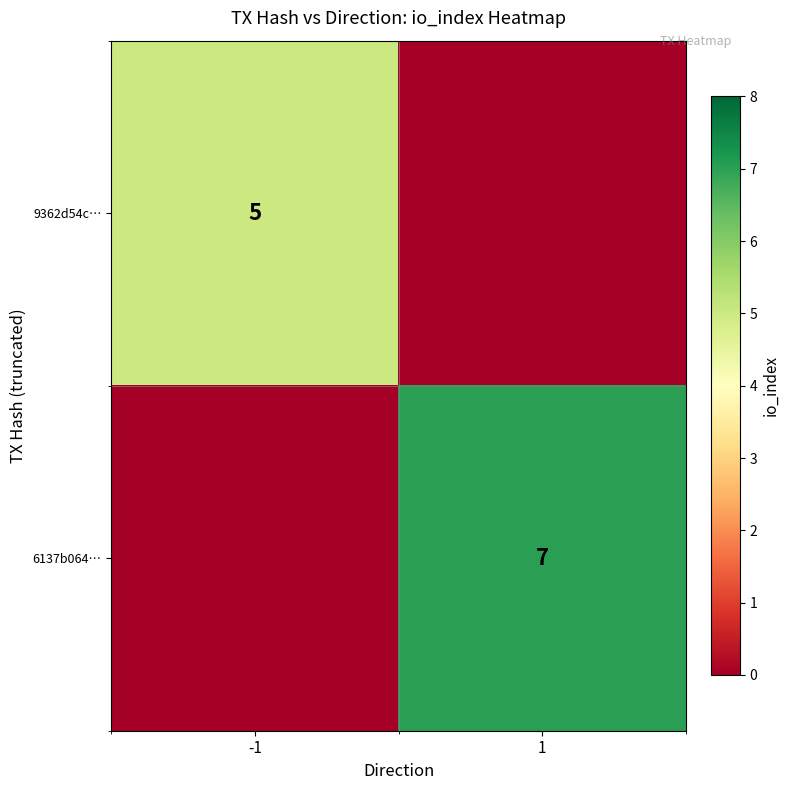

Is it true that 9362d54c… equals 5 at -1?

True